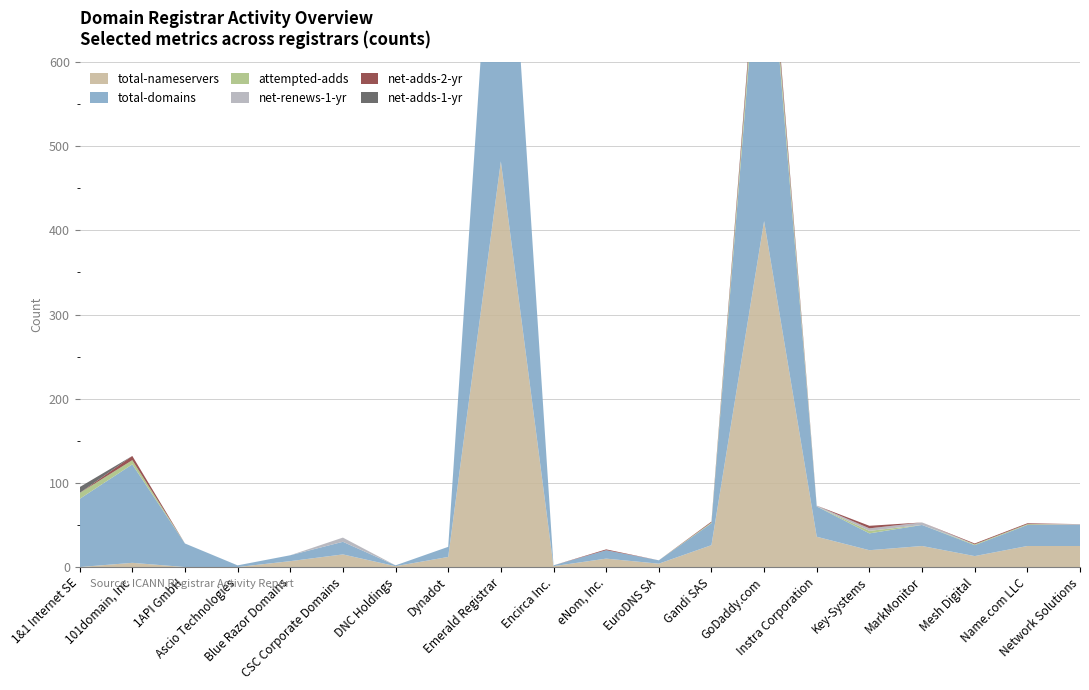

Reading left to right, what are all the values shown in this chart?

total-nameservers: 0	5	0	0	7	15	1	12	482	1	10	4	26	411	36	20	25	13	25	25
net-adds-2-yr: 0	5	0	0	0	0	0	0	0	0	1	0	1	10	0	3	0	1	1	0
net-renews-1-yr: 0	0	0	0	0	5	0	0	0	0	0	0	0	1	1	3	3	0	0	1
net-adds-1-yr: 7	0	0	0	0	0	0	0	0	0	0	0	0	2	0	0	0	0	0	0
attempted-adds: 7	5	0	0	0	0	0	0	0	0	0	0	1	15	0	3	0	1	1	0
total-domains: 81	117	28	2	7	15	1	12	482	1	10	4	26	411	36	20	25	13	25	25